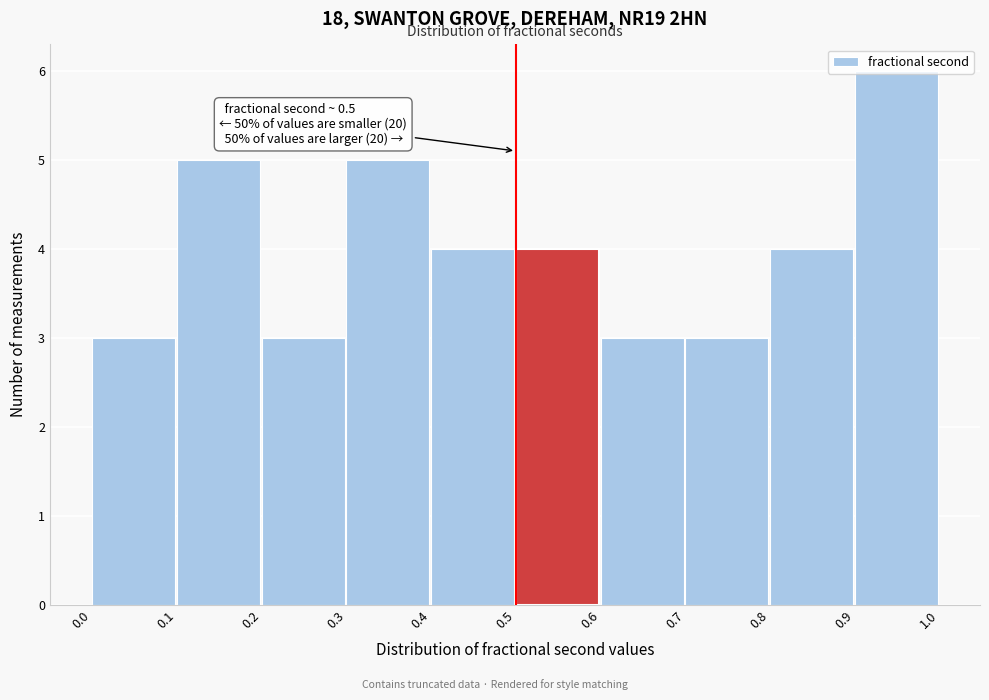

Which range on the x-axis has the tallest bar?

0.9 to 1.0